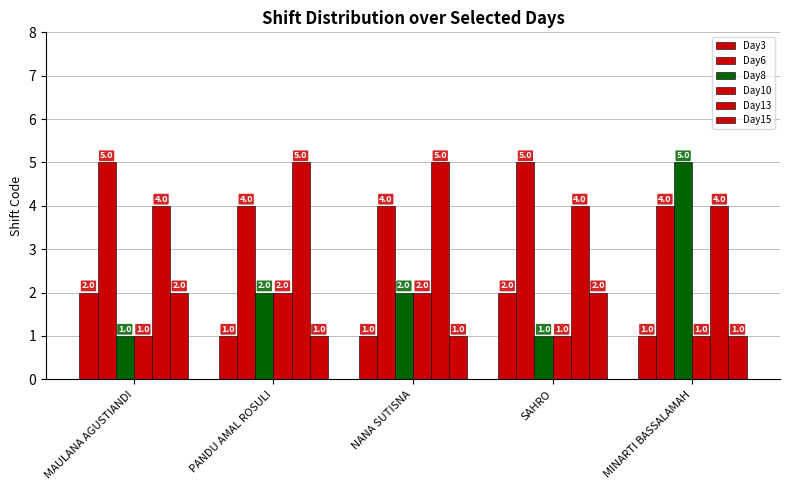

Count the number of data series in this chart.

6